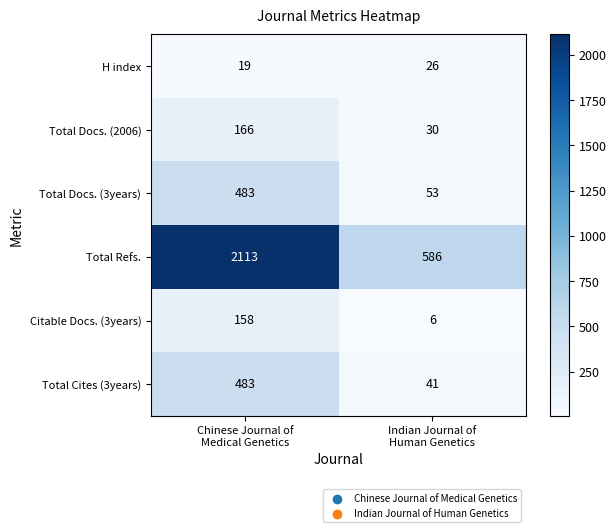

What is the maximum value shown in the chart?

2113